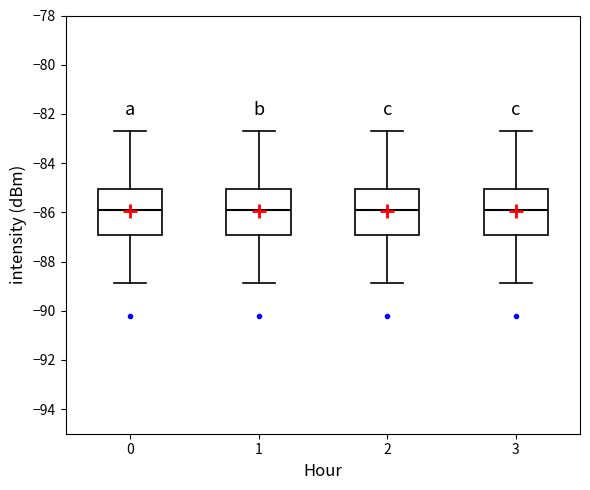

Reading left to right, transcribe this box plot: for each box, give where its median line is, the range the box spans, and where its two whiskers end, as read against the y-axis. The values are not printed on the chart, so give them approximately, as read against the axis.

0: median -85.8, box -87.0 to -85.0, whiskers -88.8 to -82.6
1: median -85.8, box -87.0 to -85.0, whiskers -88.8 to -82.6
2: median -85.8, box -87.0 to -85.0, whiskers -88.8 to -82.6
3: median -85.8, box -87.0 to -85.0, whiskers -88.8 to -82.6